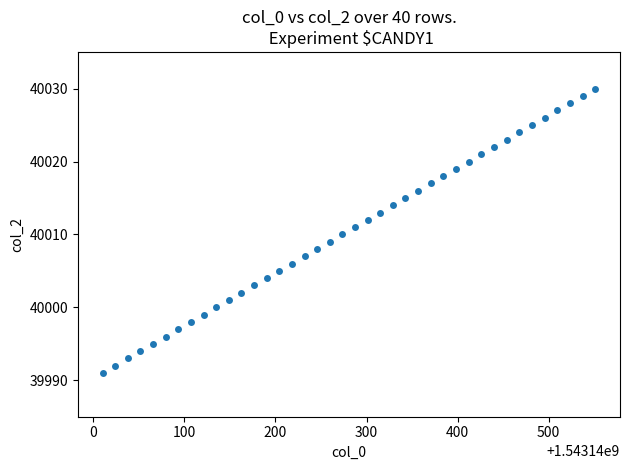

What is the range of Y values (max minus min)?

39